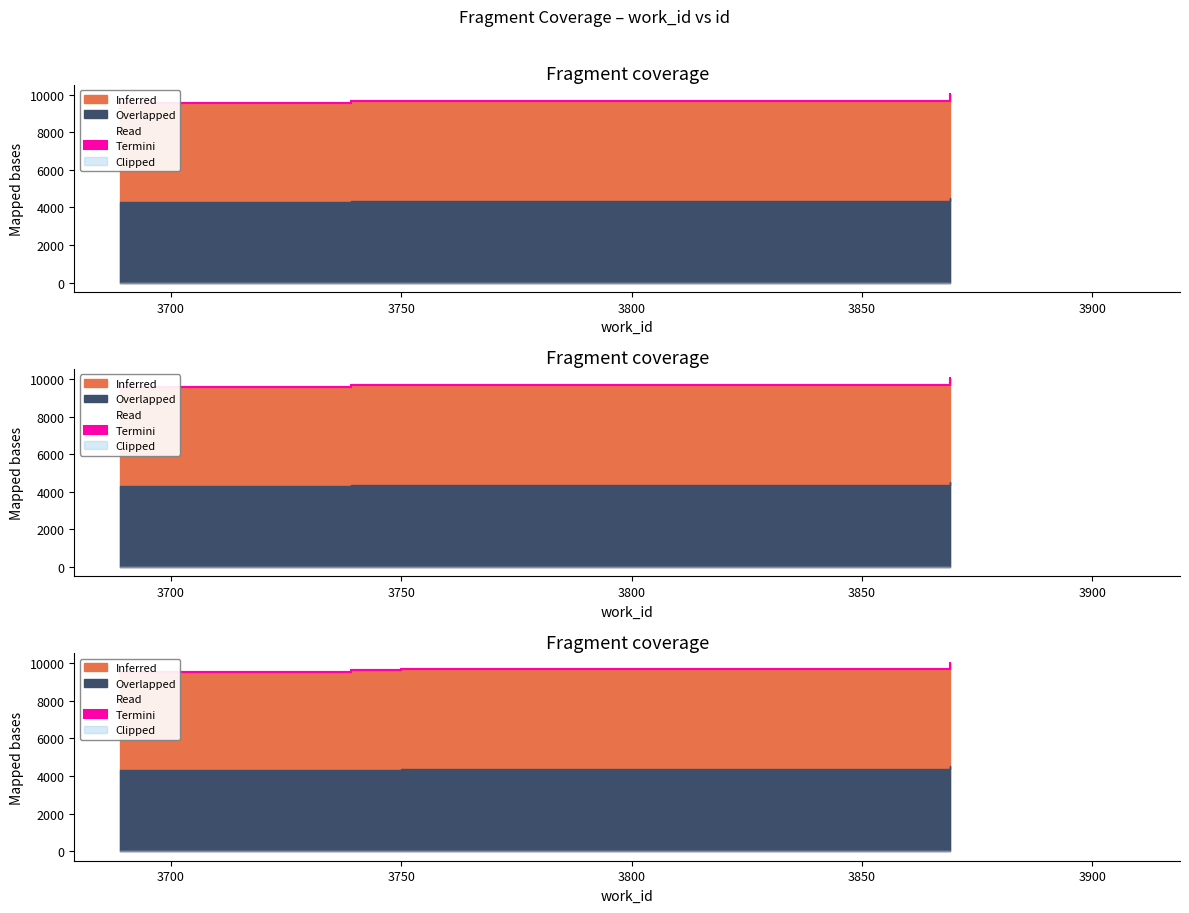

Is it true that the value at 3869 is 10033?

True